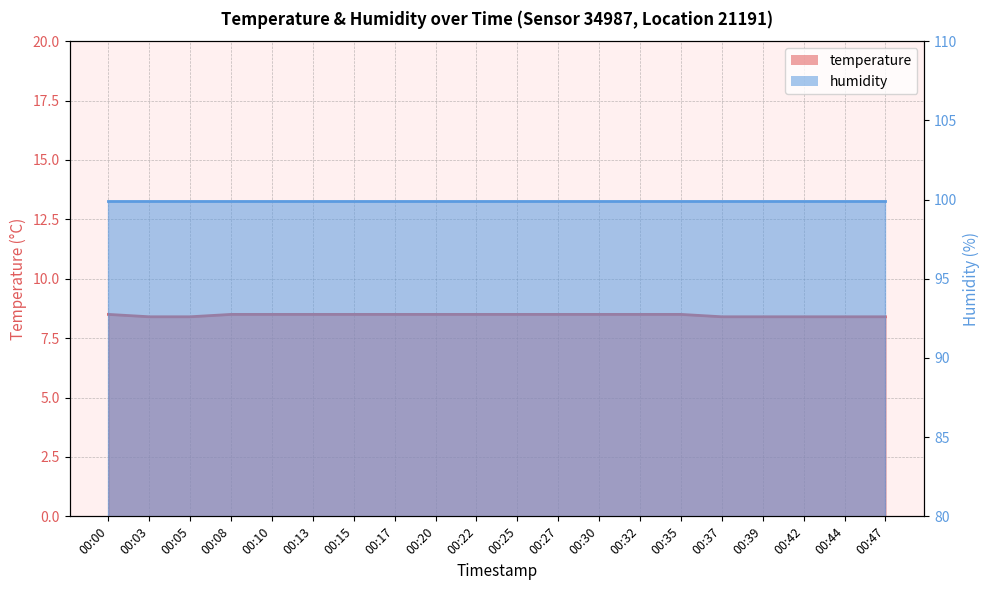

Is it true that the value at 00:47 is 8.4?

True